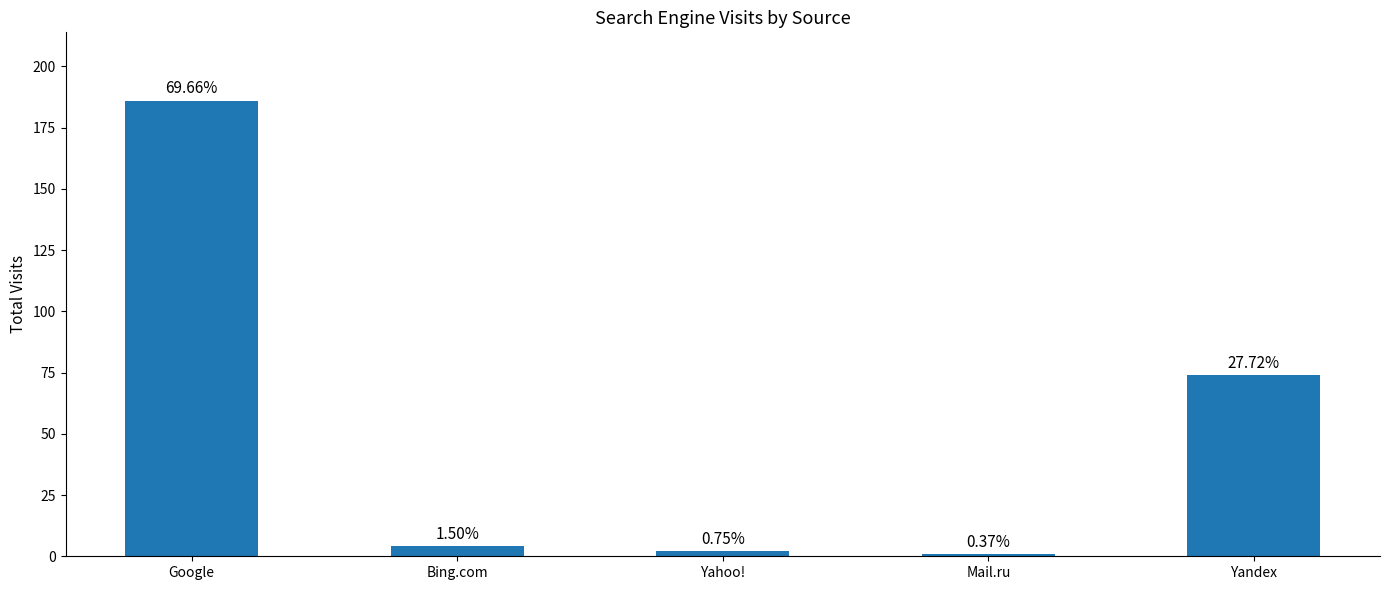

Does the chart contain stacked bars?

No